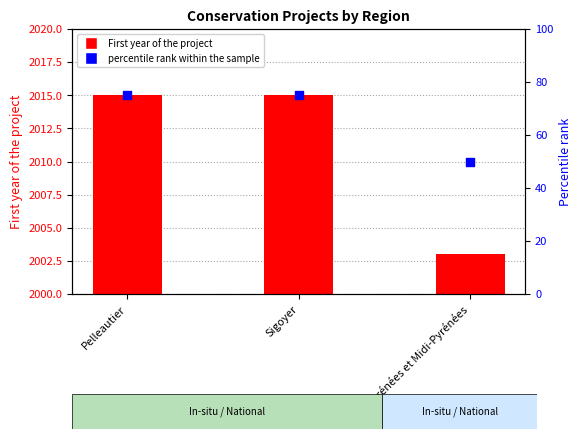

Which series contains the highest Y value?

First year of the project